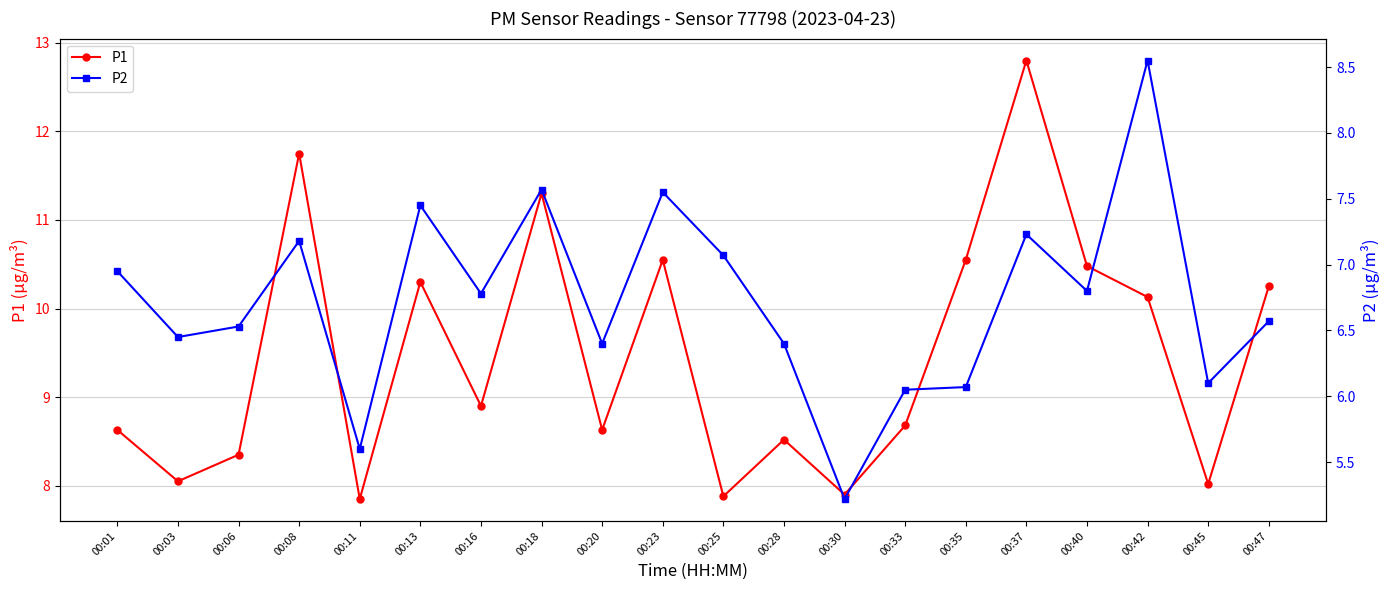

True or false: P1 has a value of 12.8 at 00:37.

True